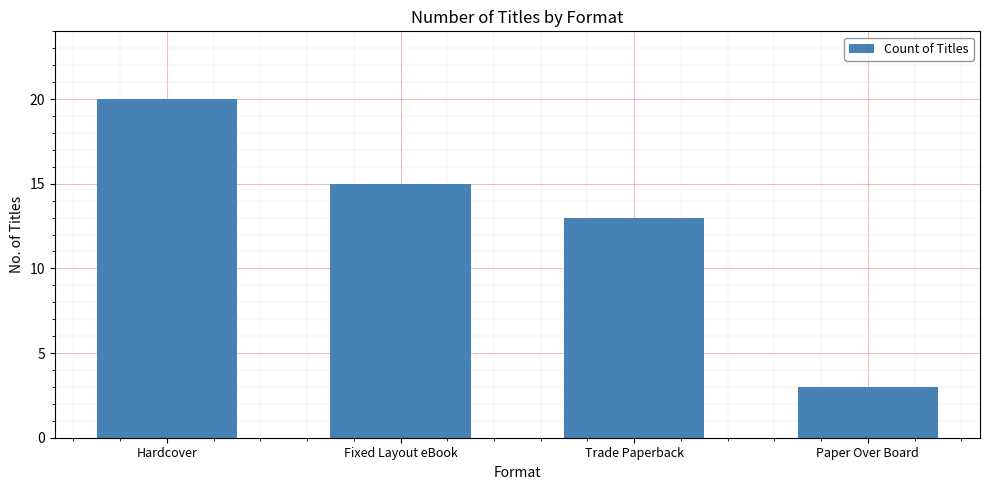

What is the change in value from Hardcover to Paper Over Board?

-17